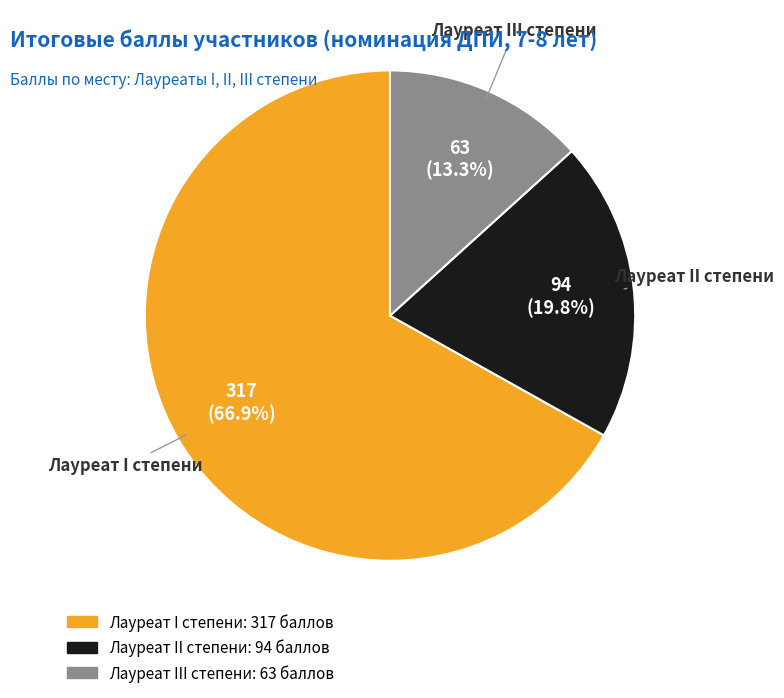

Is there any slice that represents more than half of the pie?

Yes